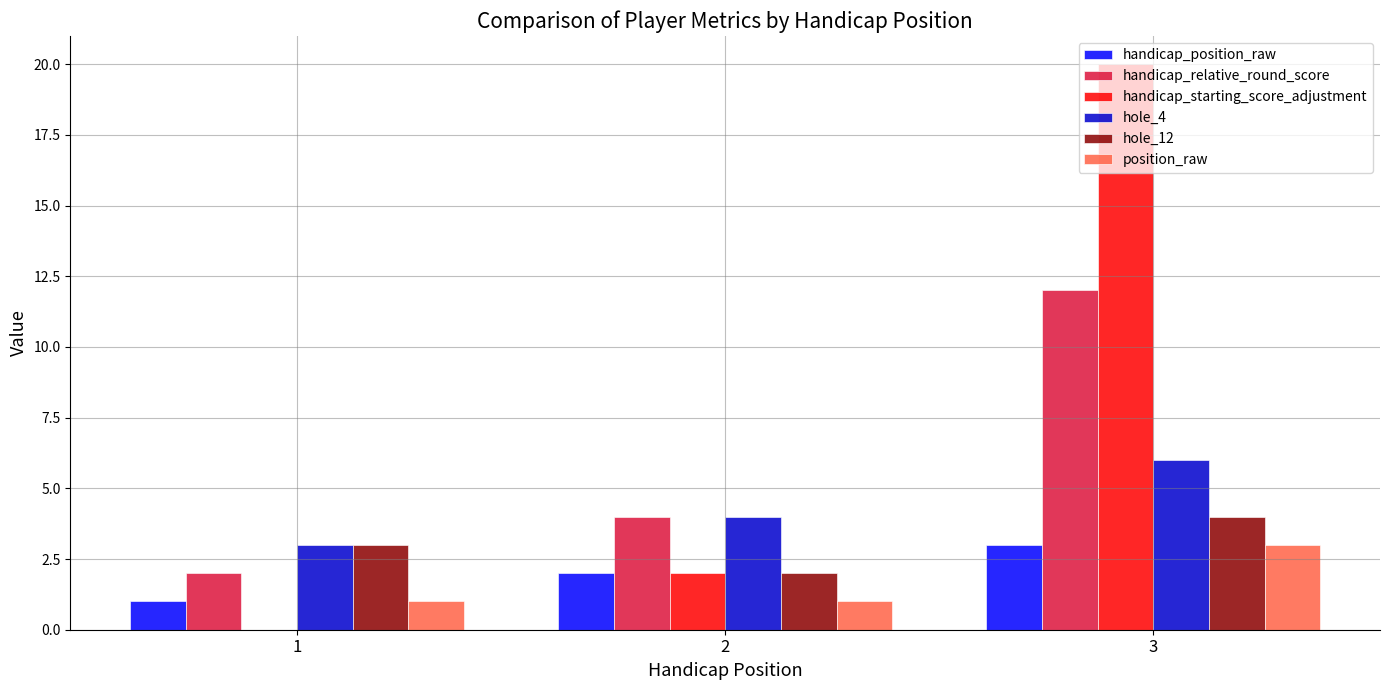

What is the greatest value displayed?

20